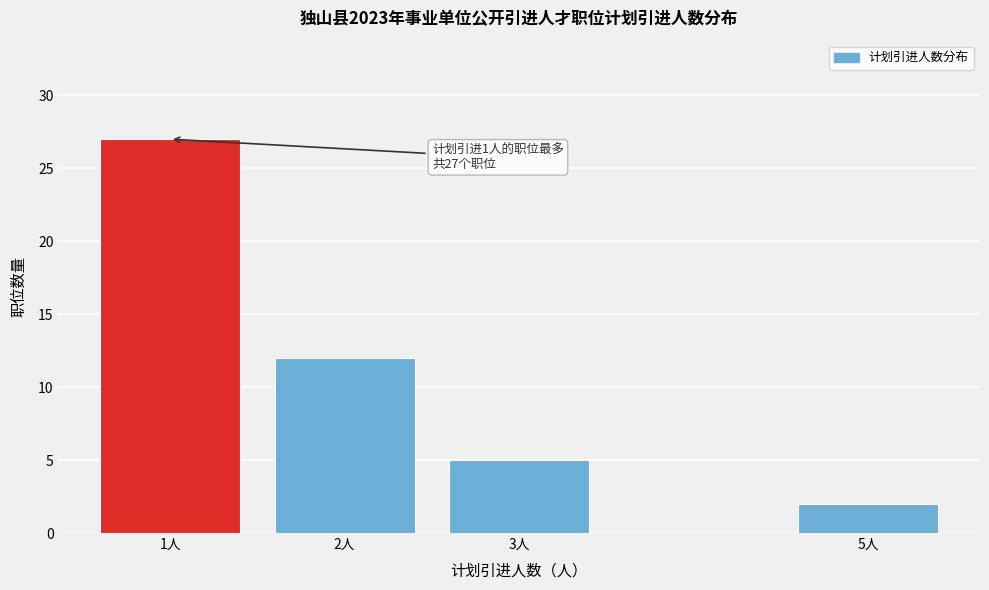

Reading left to right, transcribe all the data shown in this chart.

1人=27	2人=12	3人=5	5人=2